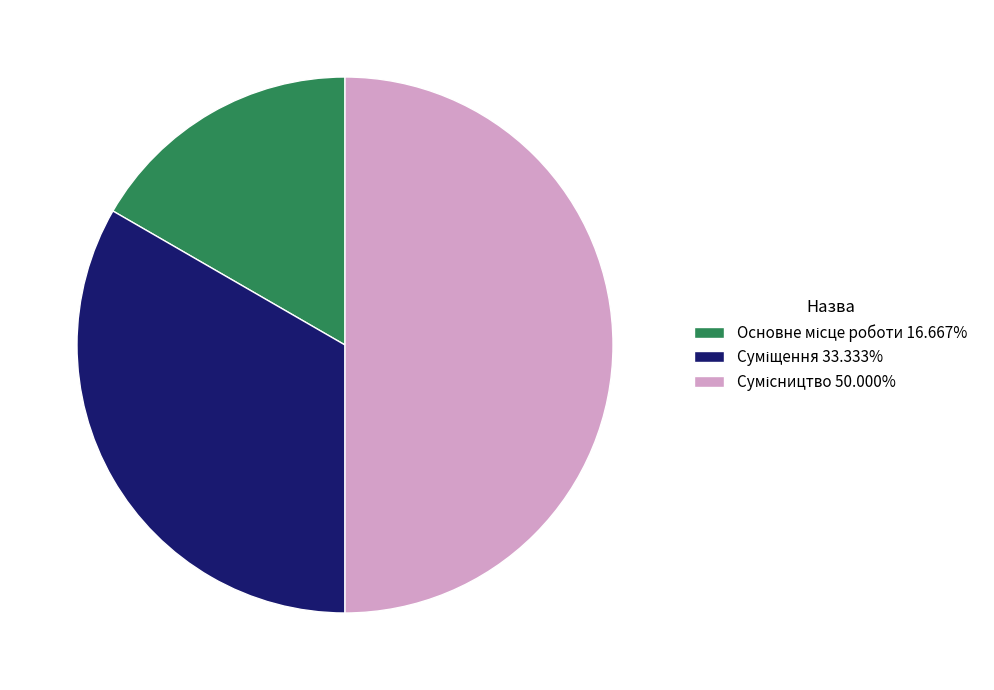

To the nearest percent, what is the difference between the largest and smallest slice percentages?

33%